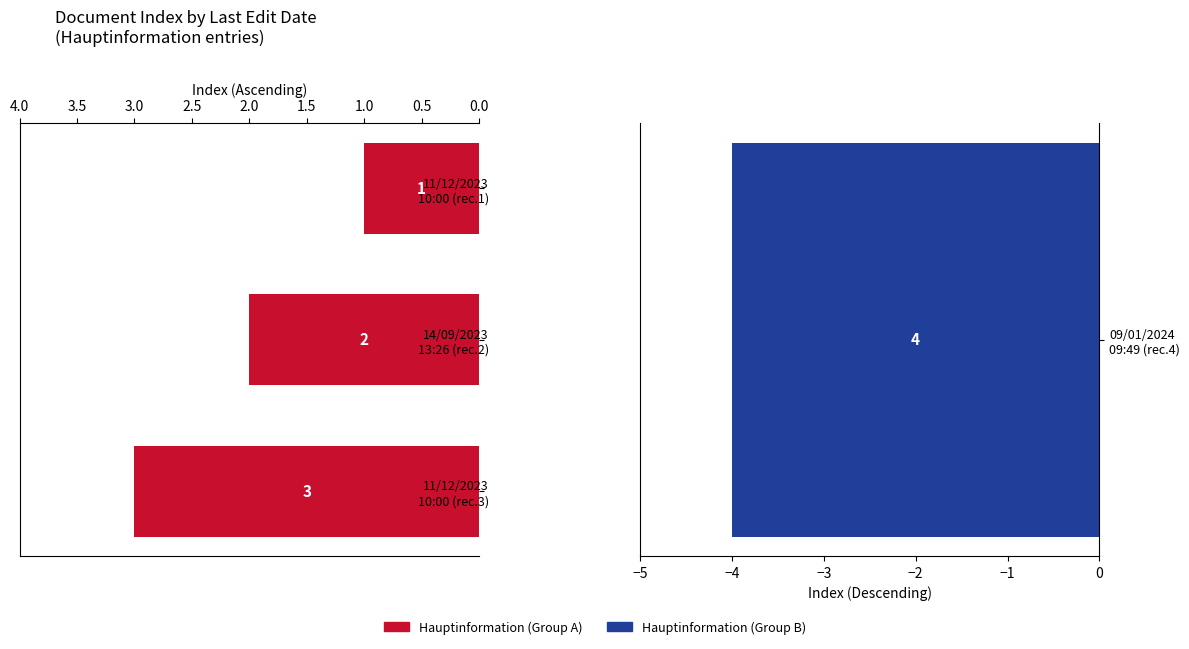

Is it true that the value at 11/12/2023 10:00 (rec.1) is 1?

True